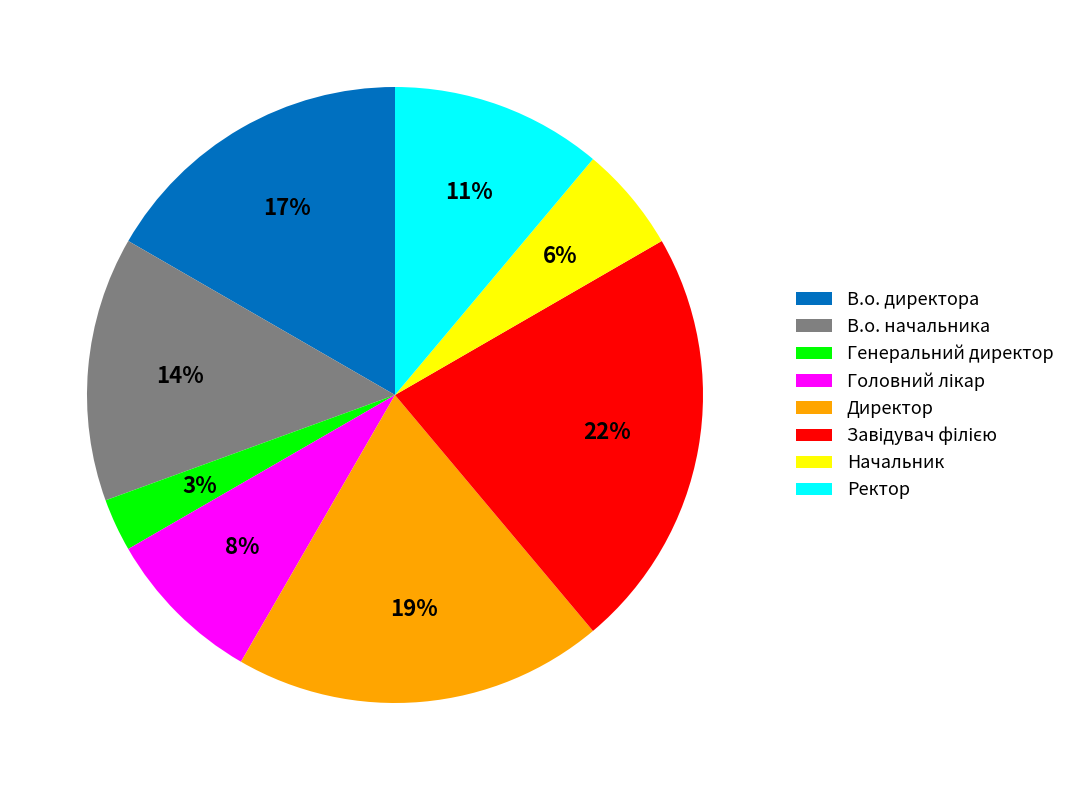

Is there any slice that represents more than half of the pie?

No